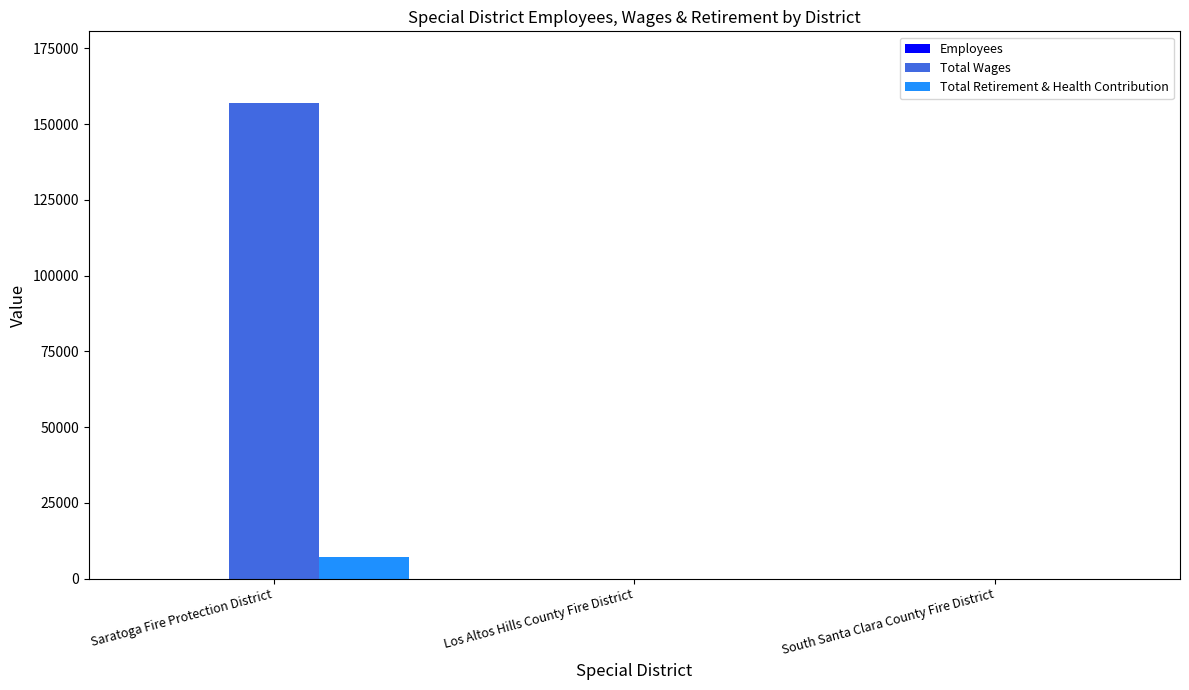

At which category is the sum across all series the highest?

Saratoga Fire Protection District